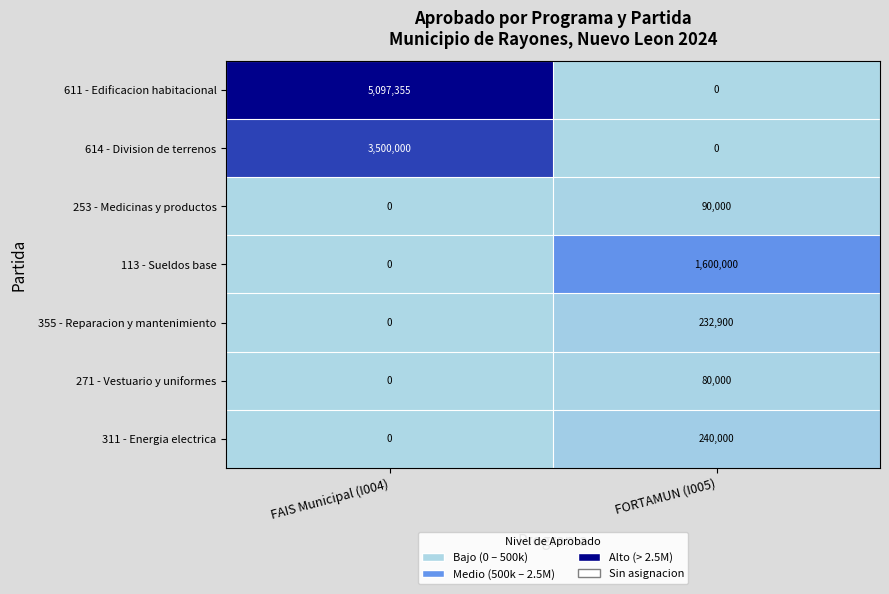

How many positive values does the 614 - Division de terrenos series have?

1